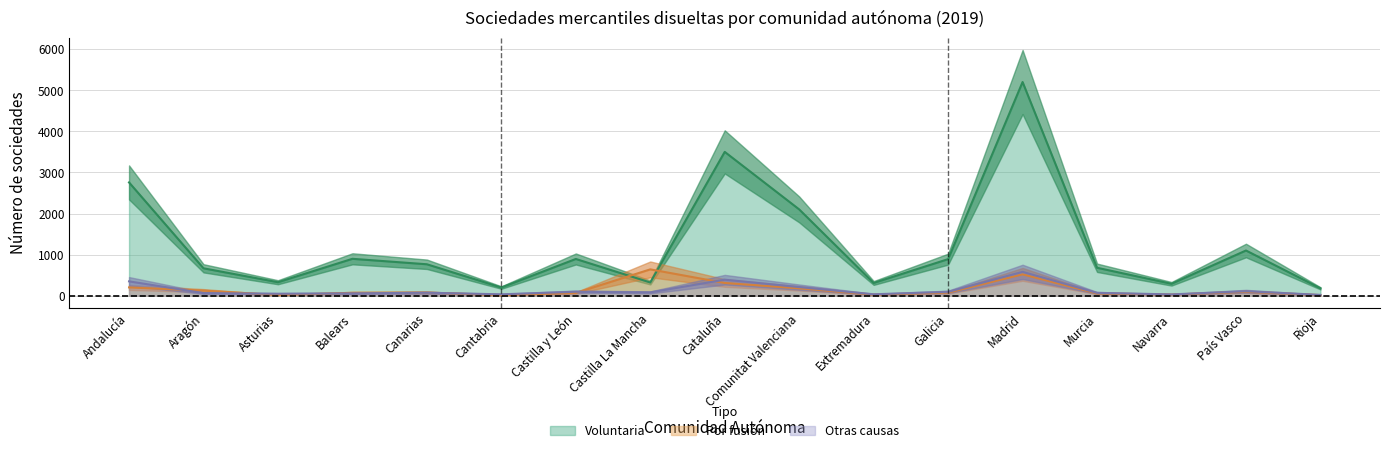

Which label corresponds to the largest value in the chart?

Madrid